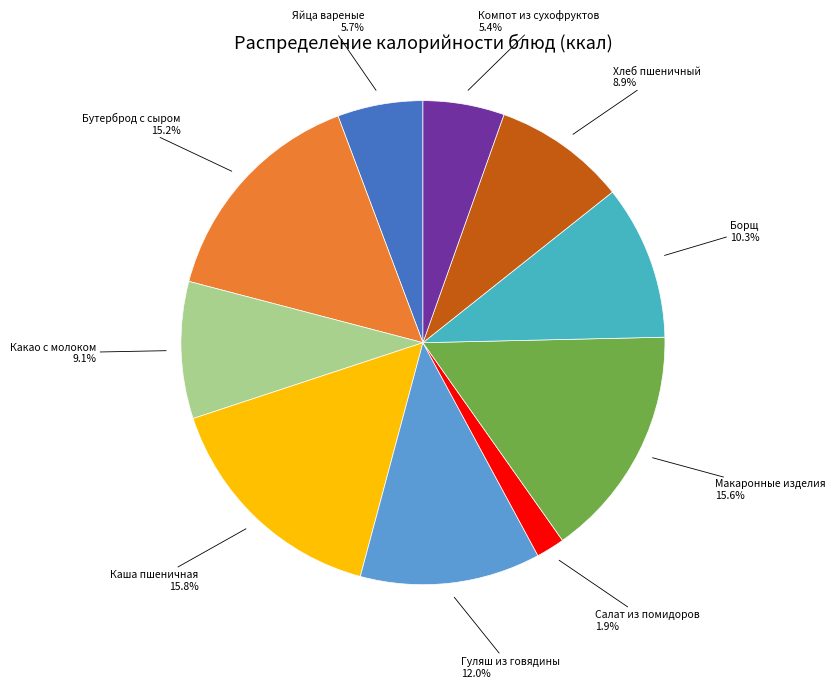

Is there any slice that represents more than half of the pie?

No